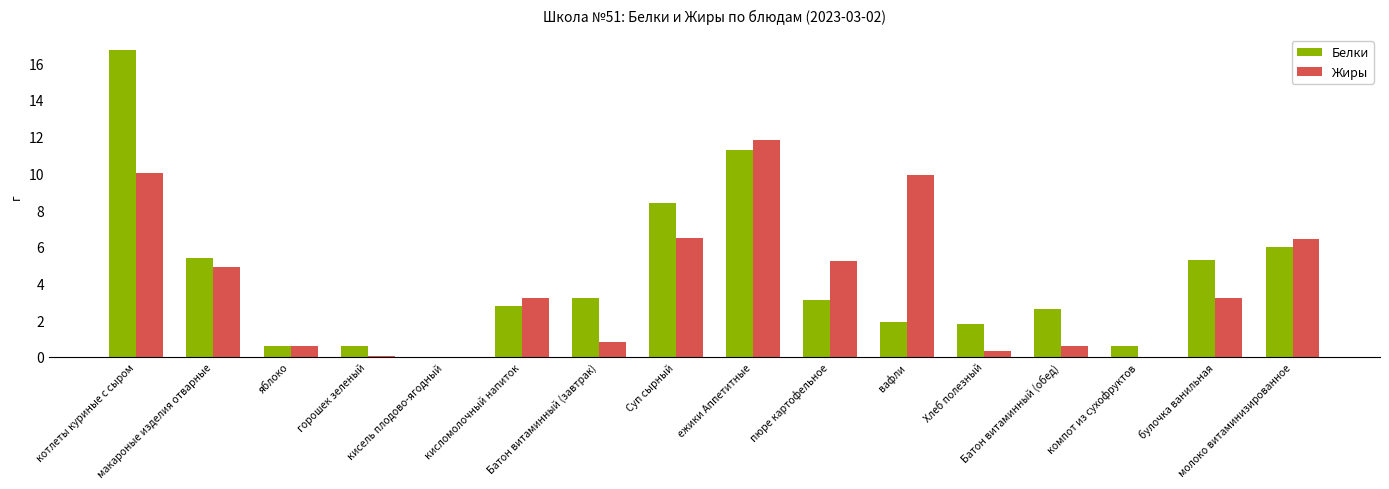

Reading left to right, extract all data points from this chart.

Белки: котлеты куриные с сыром=16.7	макароные изделия отварные=5.4	яблоко=0.6	горошек зеленый=0.6	кисель плодово-ягодный=0.0	кисломолочный напиток=2.8	Батон витаминный (завтрак)=3.2	Суп сырный=8.4	ежики Аппетитные=11.3	пюре картофельное=3.1	вафли=1.9	Хлеб полезный=1.8	Батон витаминный (обед)=2.6	компот из сухофруктов=0.6	булочка ванильная=5.3	молоко витаминизированное=6.0
Жиры: котлеты куриные с сыром=10.0	макароные изделия отварные=4.9	яблоко=0.6	горошек зеленый=0.0	кисель плодово-ягодный=0.0	кисломолочный напиток=3.2	Батон витаминный (завтрак)=0.8	Суп сырный=6.5	ежики Аппетитные=11.8	пюре картофельное=5.2	вафли=9.9	Хлеб полезный=0.3	Батон витаминный (обед)=0.6	компот из сухофруктов=0.0	булочка ванильная=3.2	молоко витаминизированное=6.4